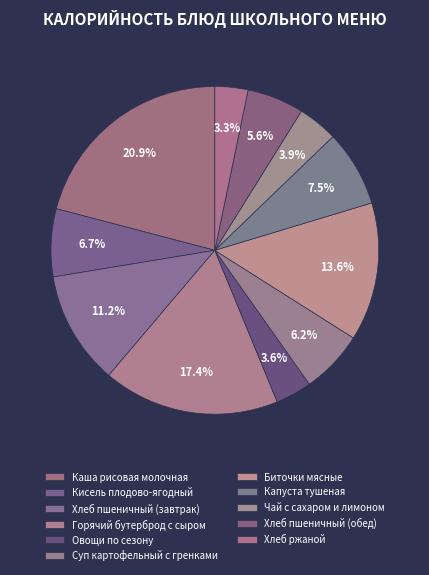

Rank the categories by value from highest to lowest.

Каша рисовая молочная, Горячий бутерброд с сыром, Биточки мясные, Хлеб пшеничный (завтрак), Капуста тушеная, Кисель плодово-ягодный, Суп картофельный с гренками, Хлеб пшеничный (обед), Чай с сахаром и лимоном, Овощи по сезону, Хлеб ржаной